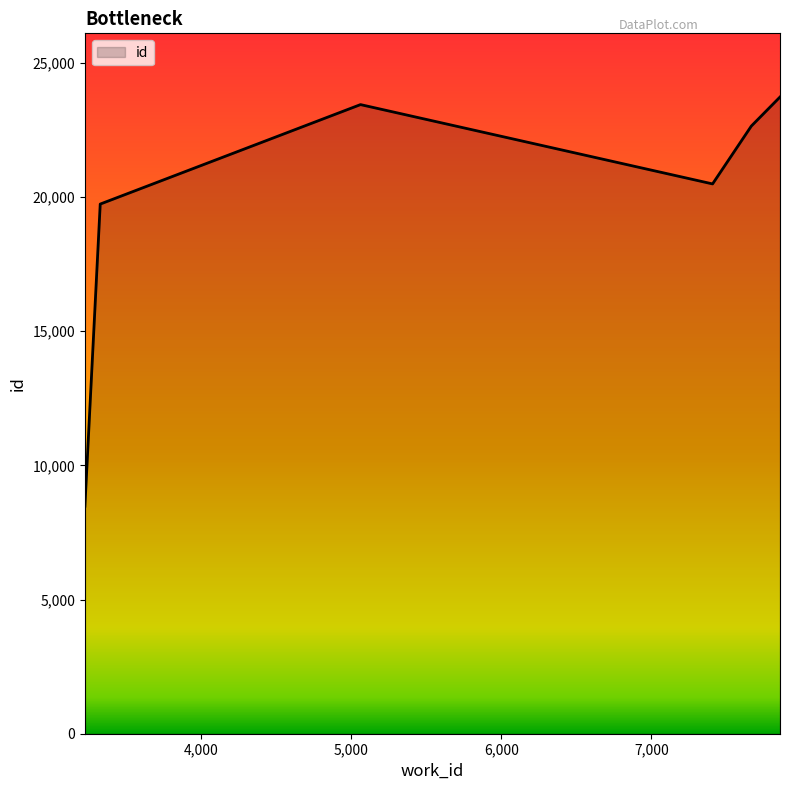

Does the chart display data point markers on the line(s)?

No